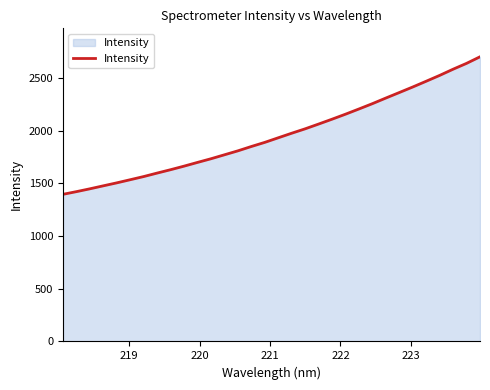

Reading left to right, extract all data points from this chart.

1396.0	1421.4	1448.3	1476.7	1504.9	1534.7	1564.8	1597.7	1629.8	1663.6	1699.0	1733.7	1771.2	1808.8	1850.0	1889.2	1932.7	1976.0	2017.8	2063.0	2109.2	2156.6	2206.1	2256.6	2309.8	2362.0	2414.6	2469.3	2524.6	2583.2	2638.7	2700.9